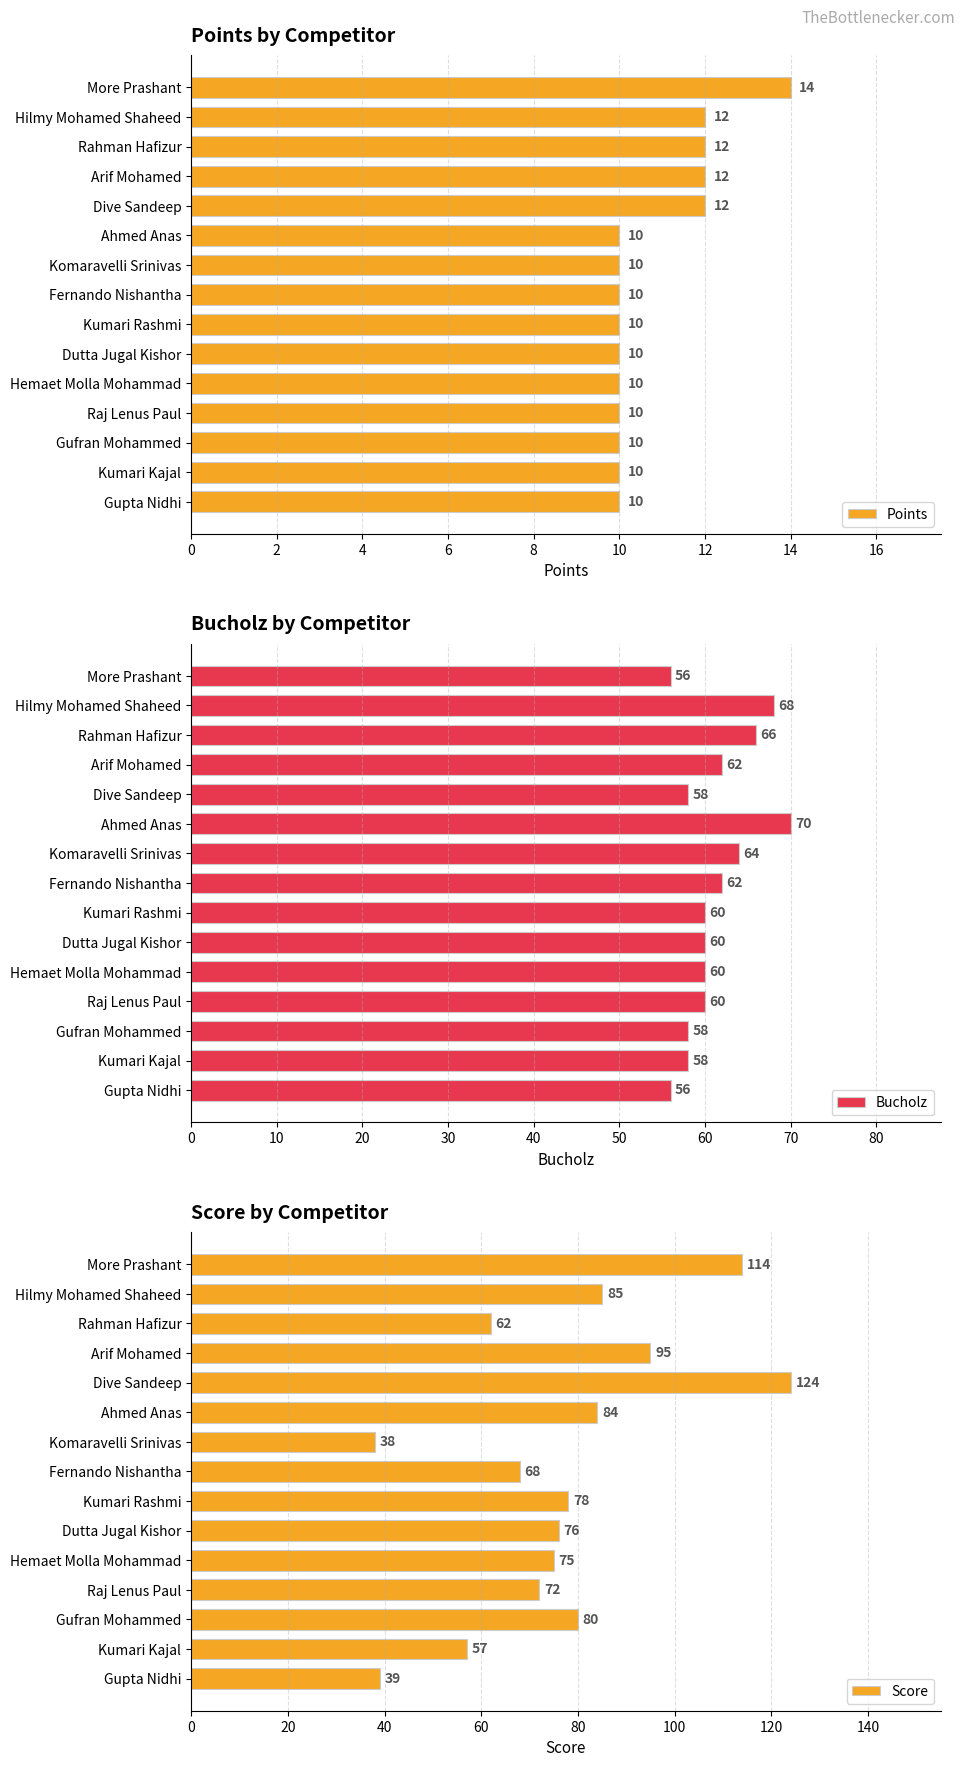

At how many categories does at least one series exceed 97?

2